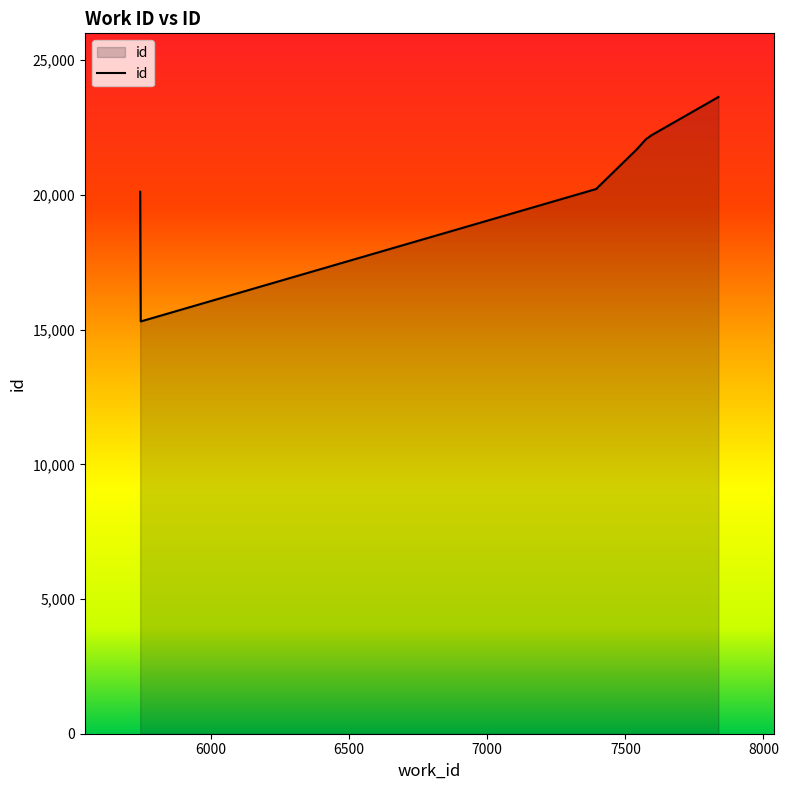

What is the sum of all values?

209877